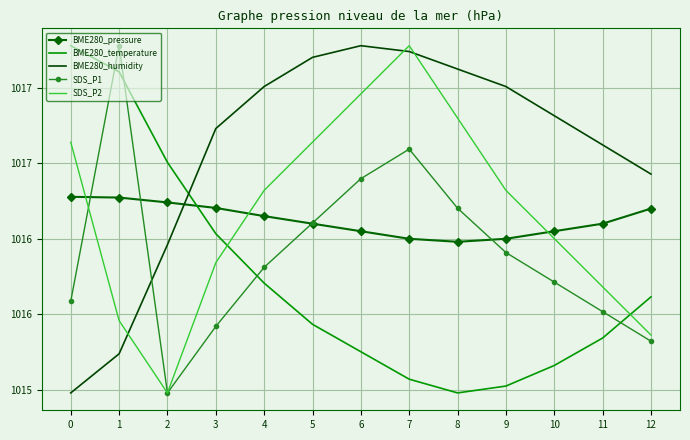

How many intersections are there between BME280_pressure and SDS_P2?

3